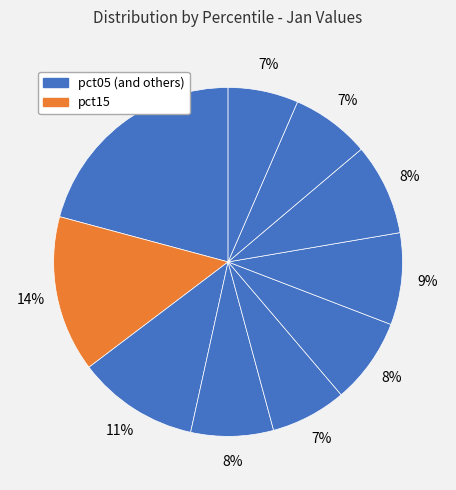

Which category has the biggest portion of the pie?

pct05